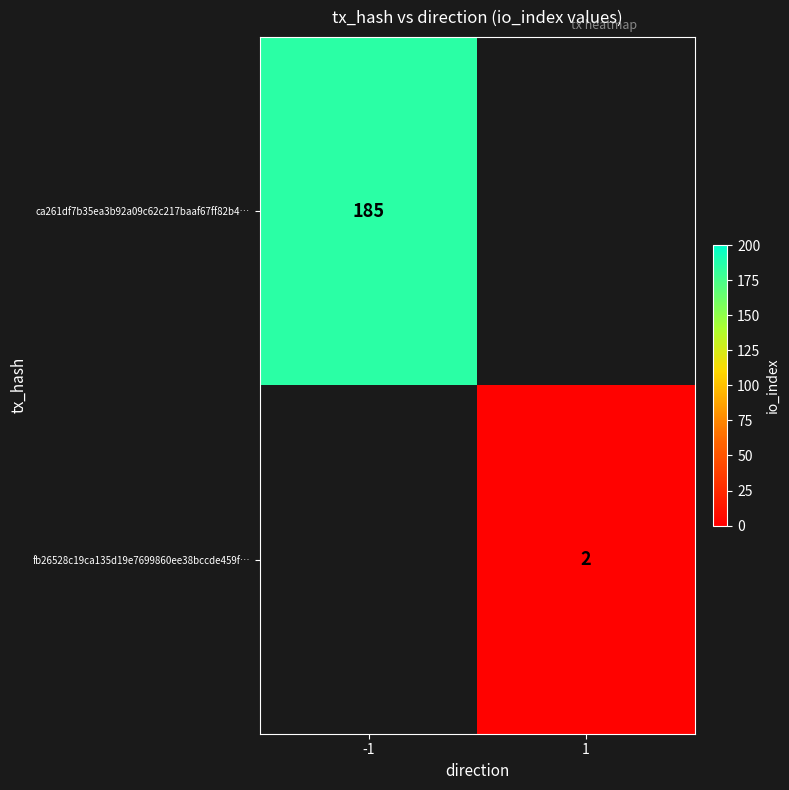

List the series in order of their overall mean, highest first.

ca261df7b35ea3b92a09c62c217baaf67ff82b4…, fb26528c19ca135d19e7699860ee38bccde459f…